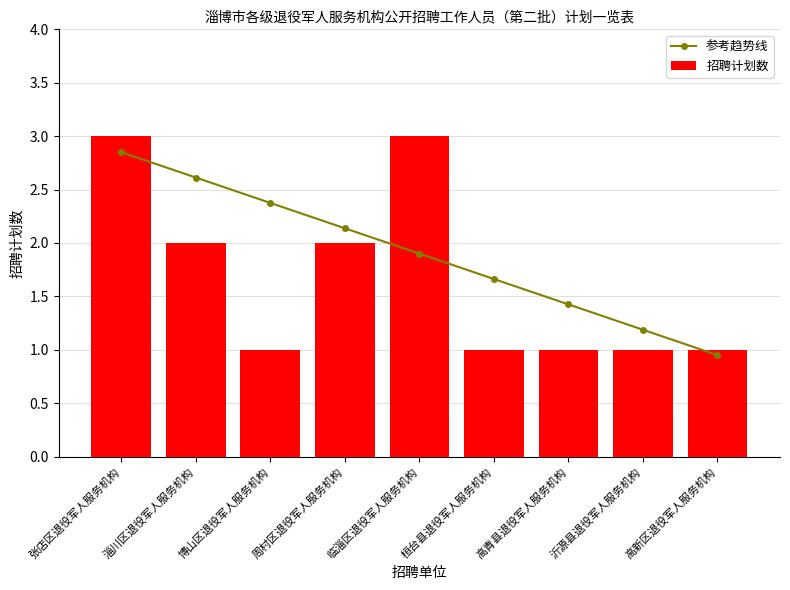

Count the 招聘计划数 values in the range 1 to 2.

7